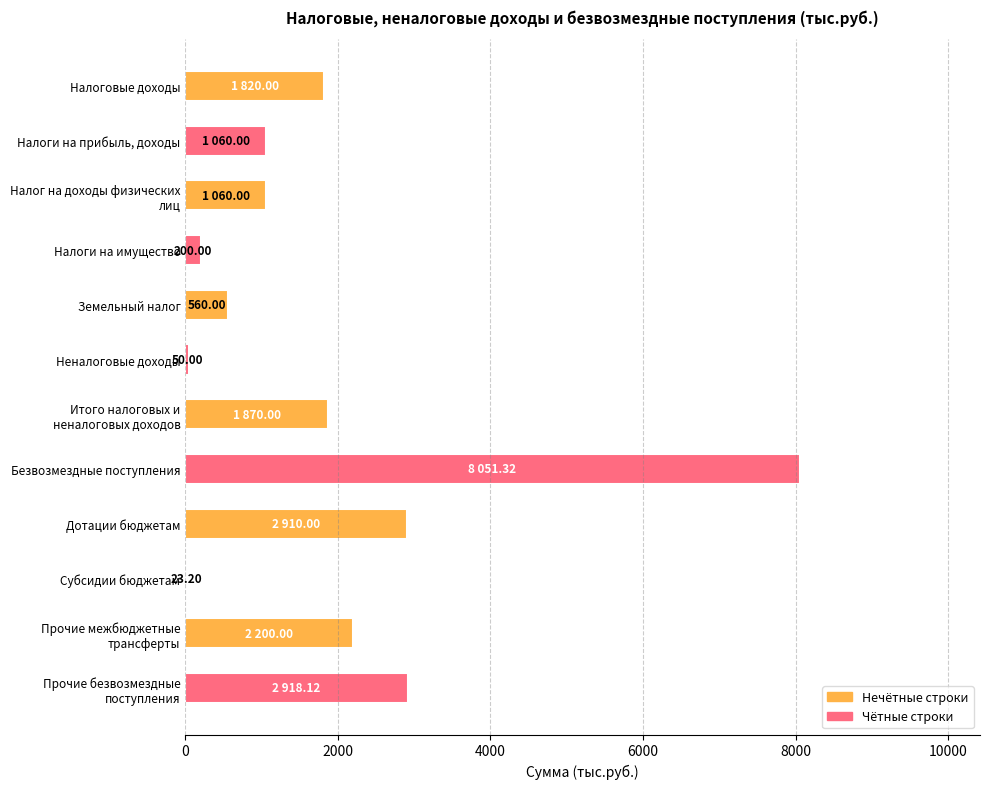

What is the greatest value displayed?

8051.3